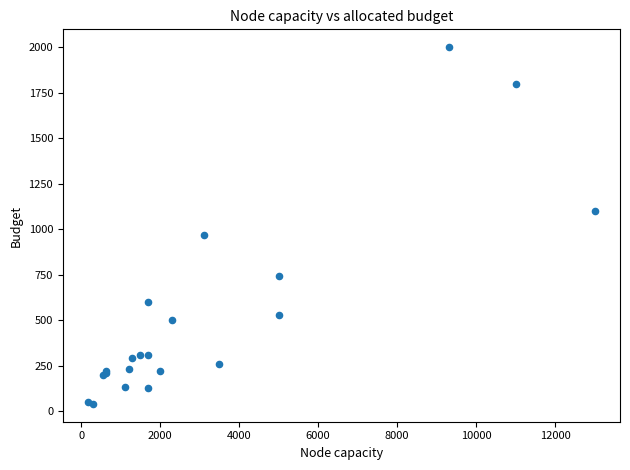

What Y value in the scatter plot is closest to 1020?

970